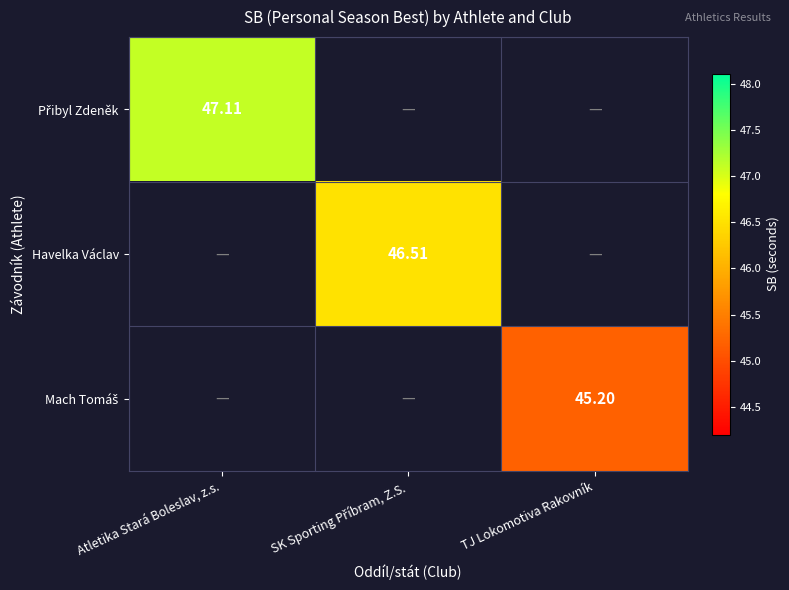

Which category has the lowest value across all series?

TJ Lokomotiva Rakovník